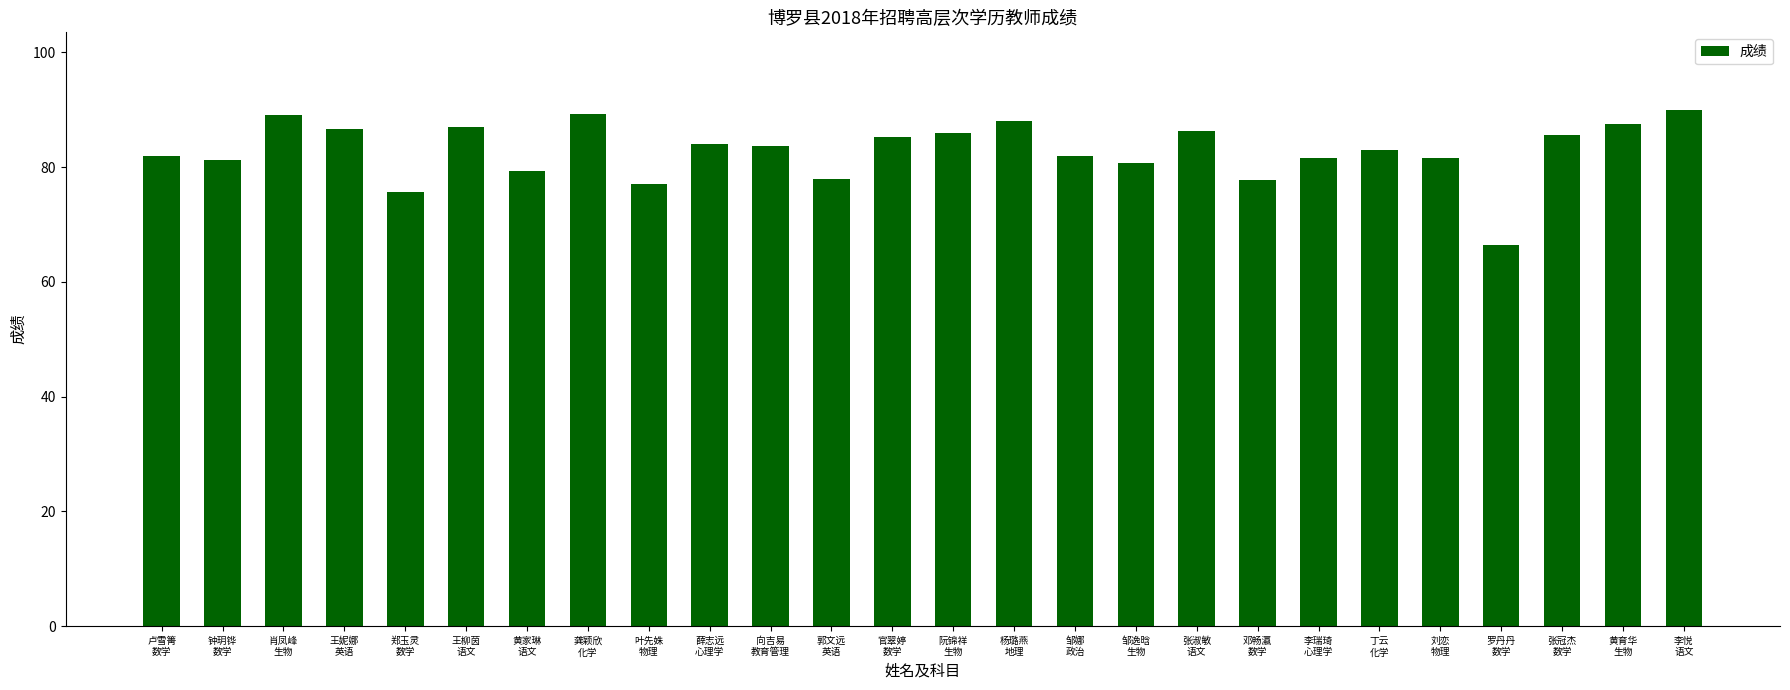

What is the greatest value displayed?

90.0